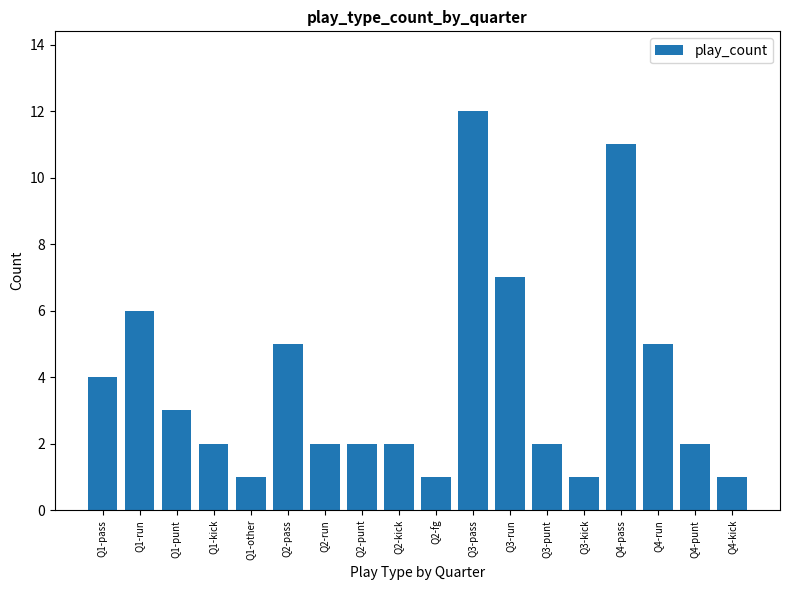

What is the minimum value shown in the chart?

1